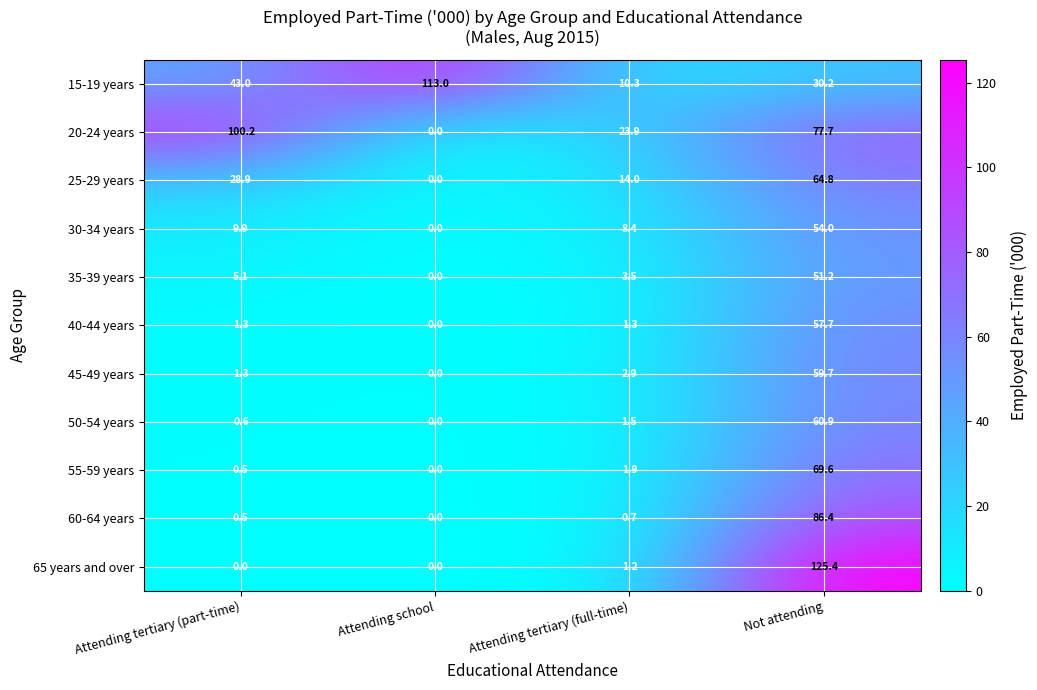

What is the total value across all series at Attending school?

113.0